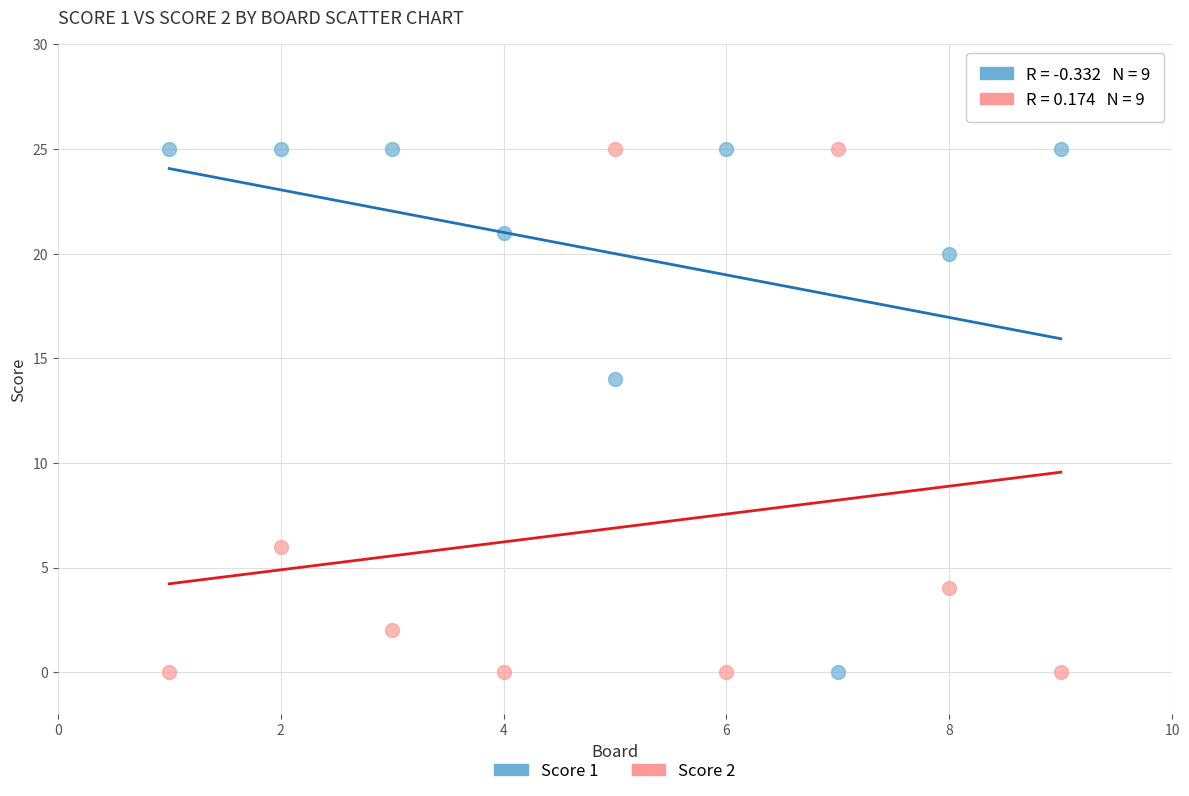

Across all data points, what is the range of X values (max minus min)?

8